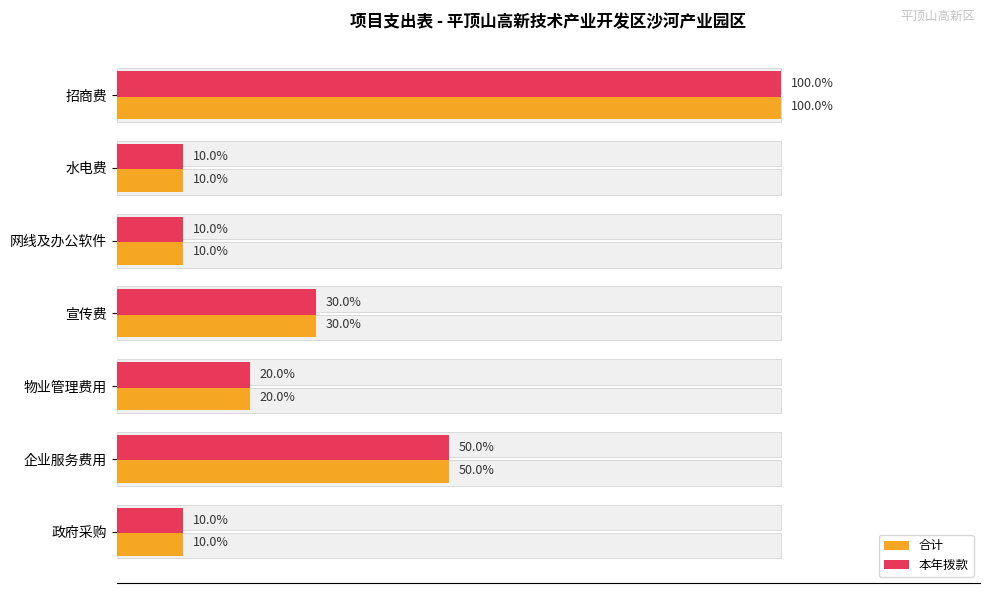

How many groups of bars are there?

7